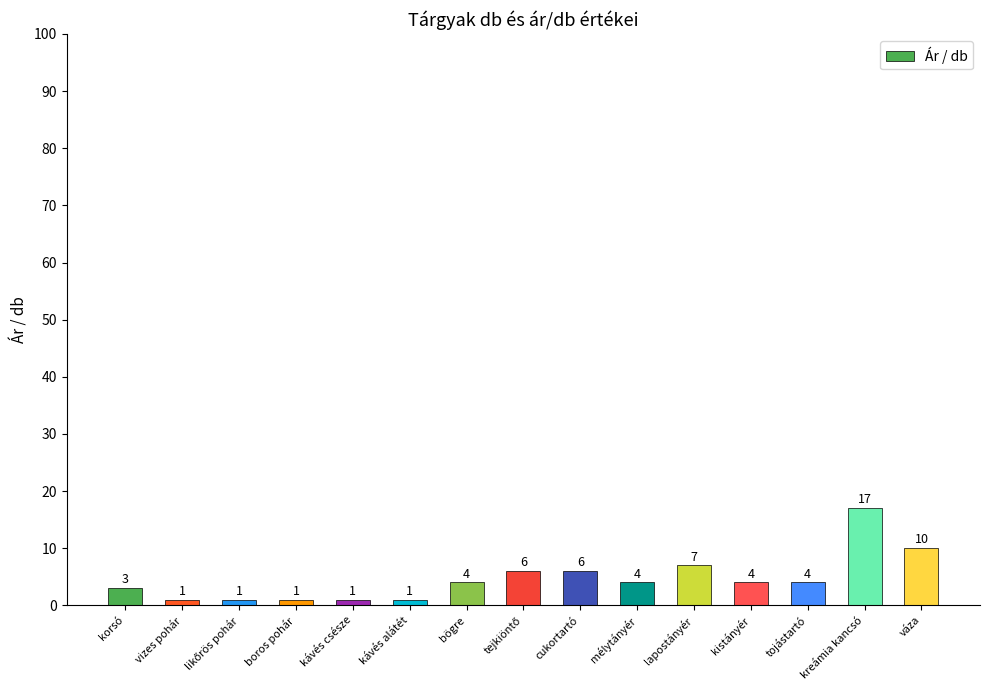

How many categories are shown in the chart?

15